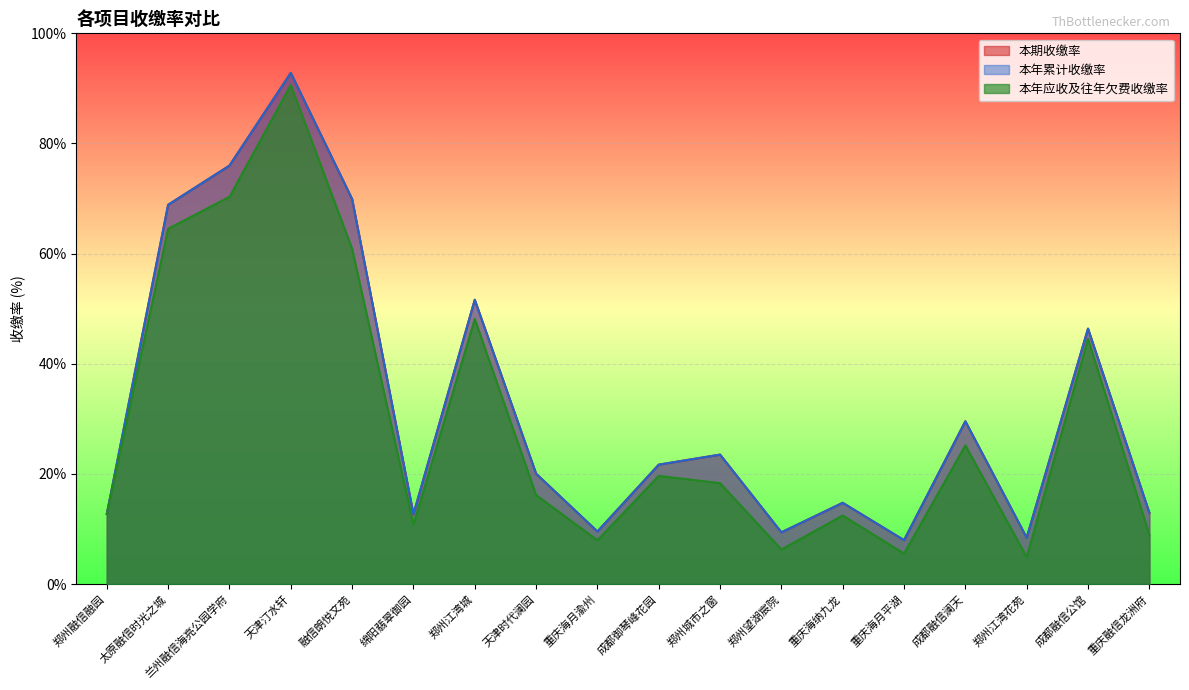

What is the difference between the maximum and minimum values in the 本期收缴率 series?

84.8